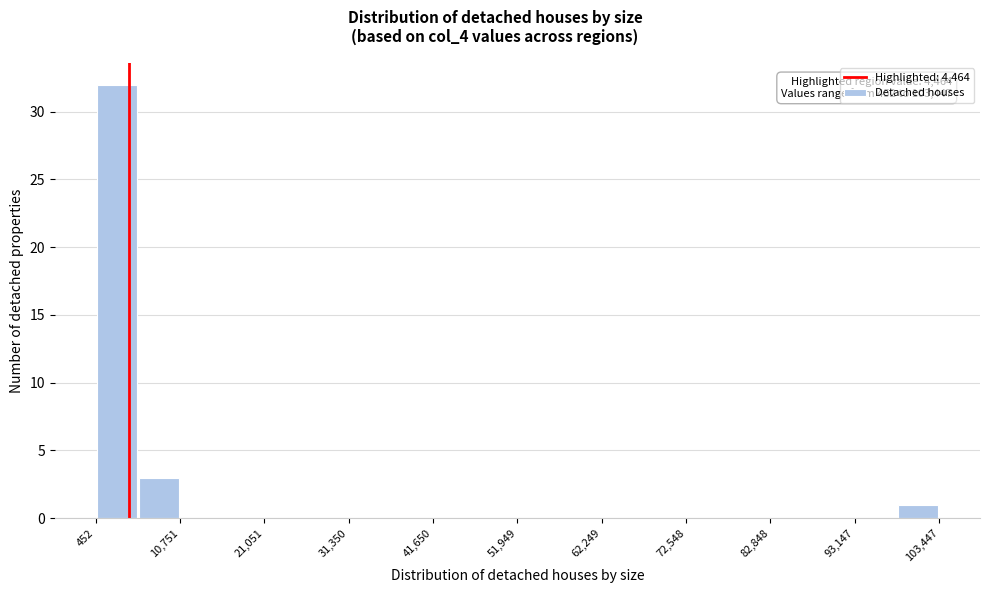

Around what value on the x-axis is the tallest bar? Give the approximate position of its centre, as read against the axis.

4000